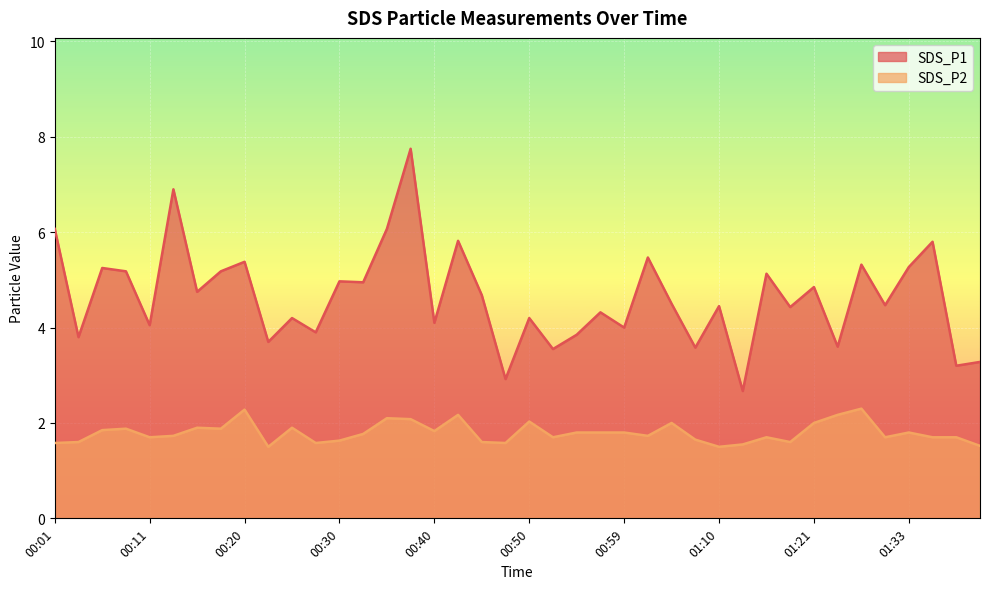

What is the value of the SDS_P2 point at the 20th from the left?

1.6